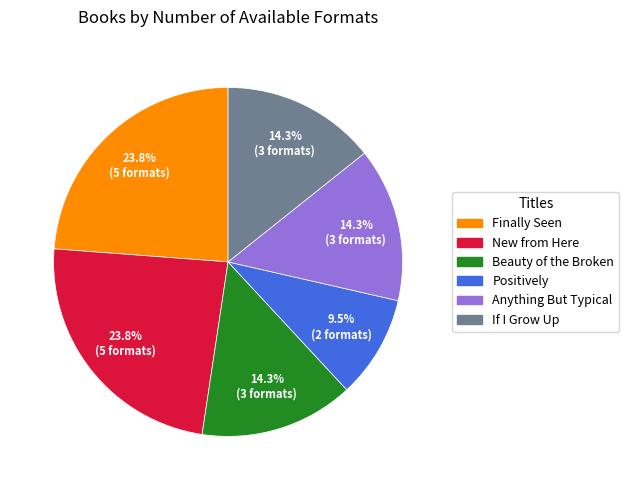

What is the ratio of the value at Beauty of the Broken to the value at New from Here?

0.6